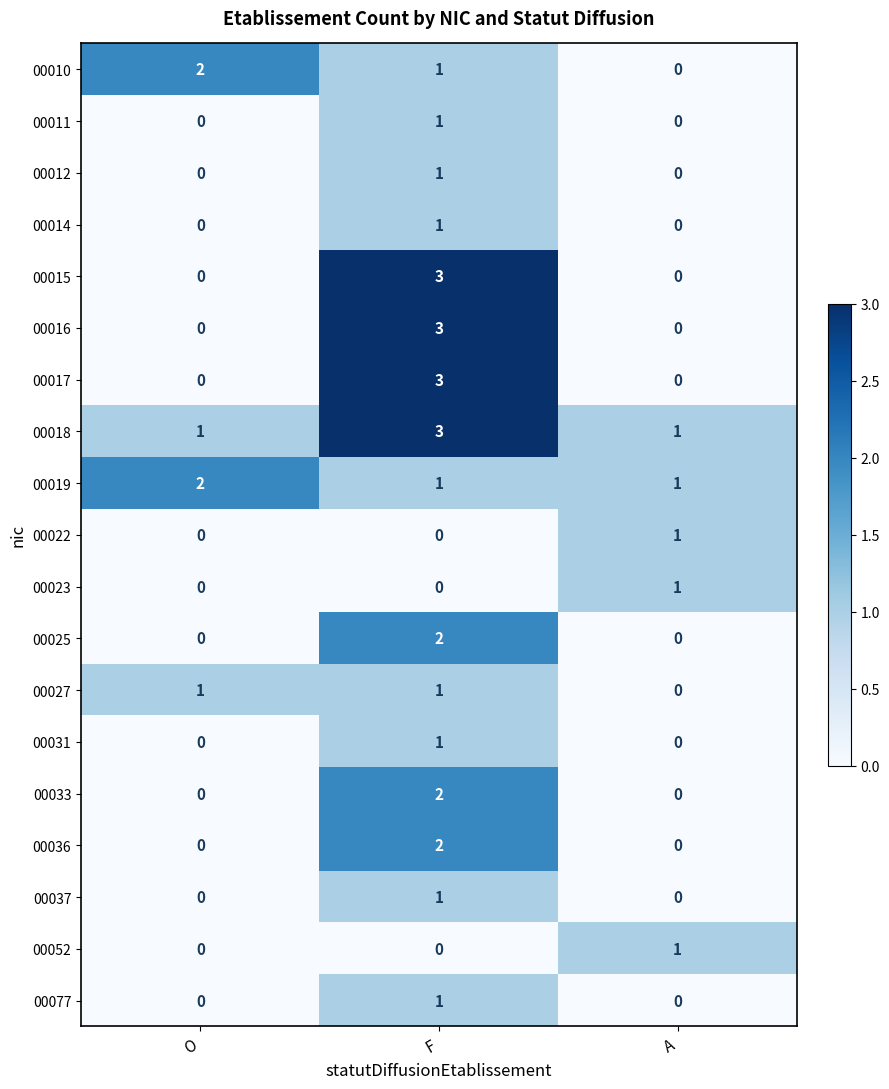

What is the difference between the highest and lowest values at F?

3